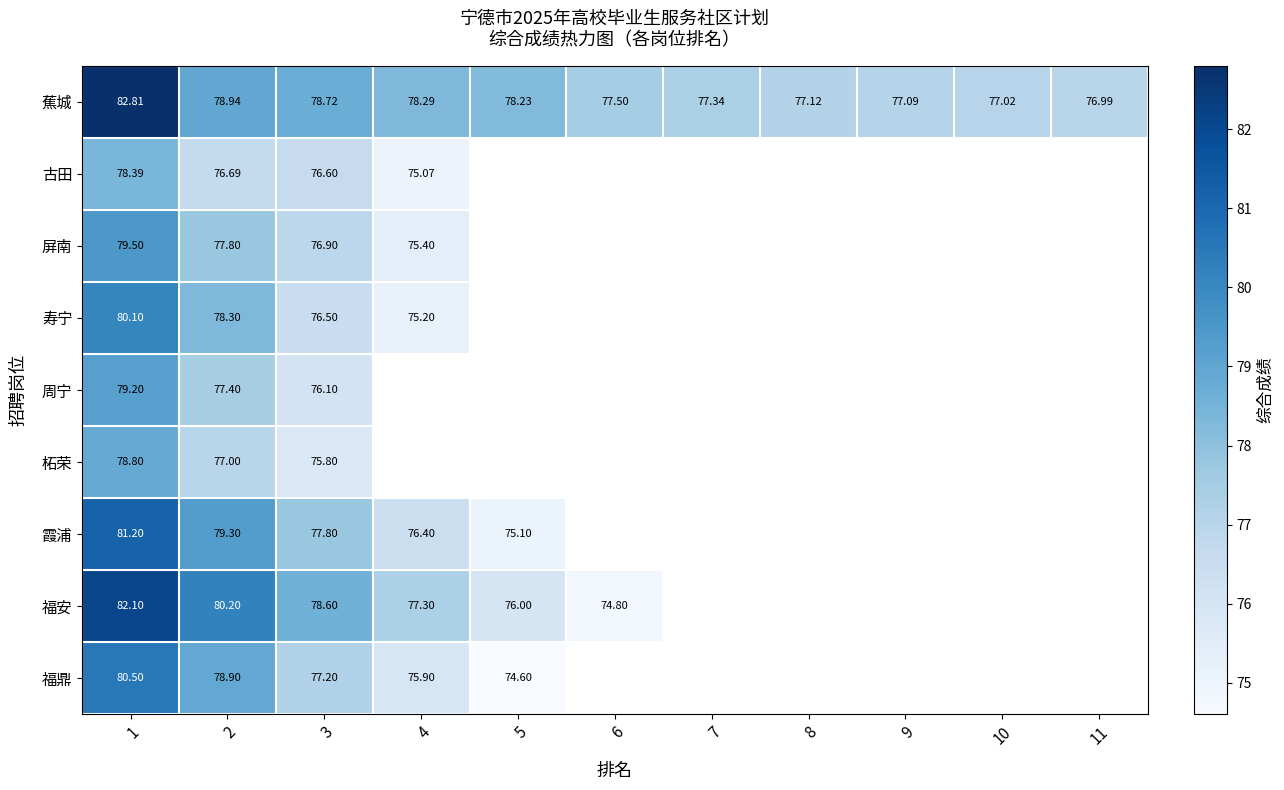

Which has a higher value, 9 or 8?

8